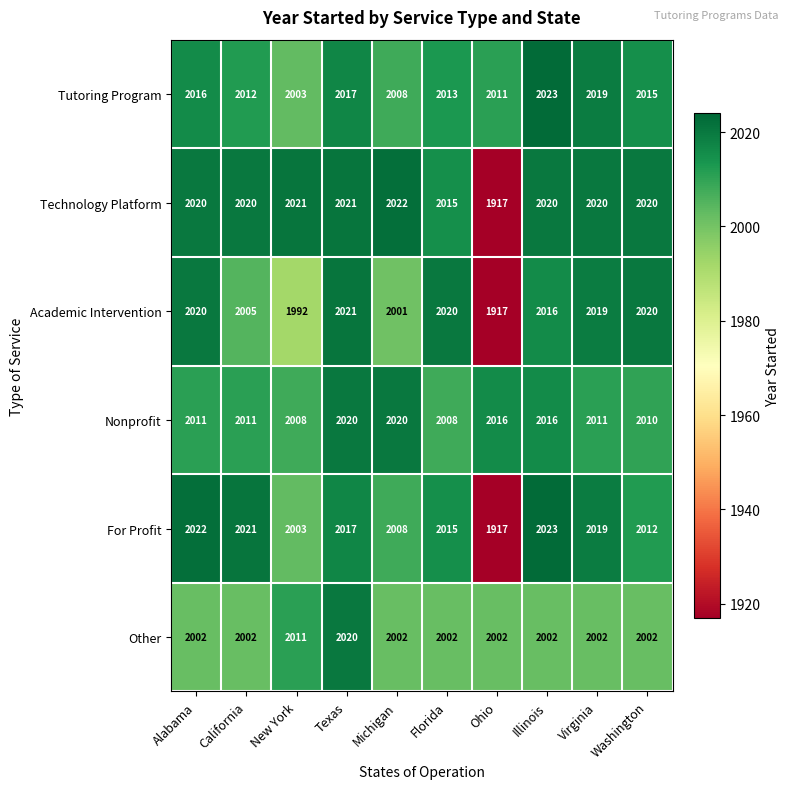

The Technology Platform series shows 1069 at Virginia. True or false?

False